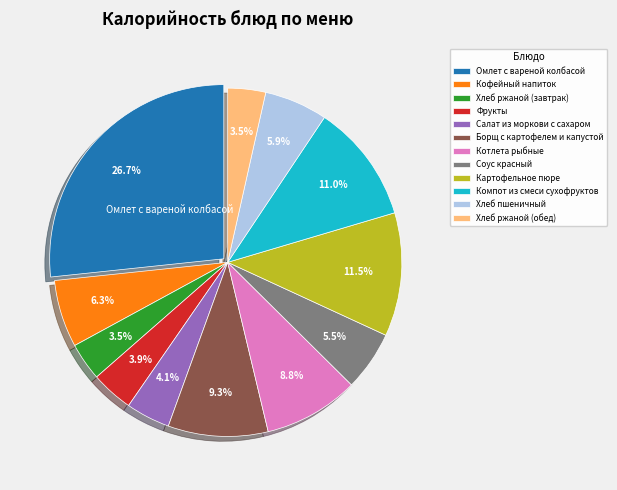

Is it true that Хлеб пшеничный is 6% of the pie?

True